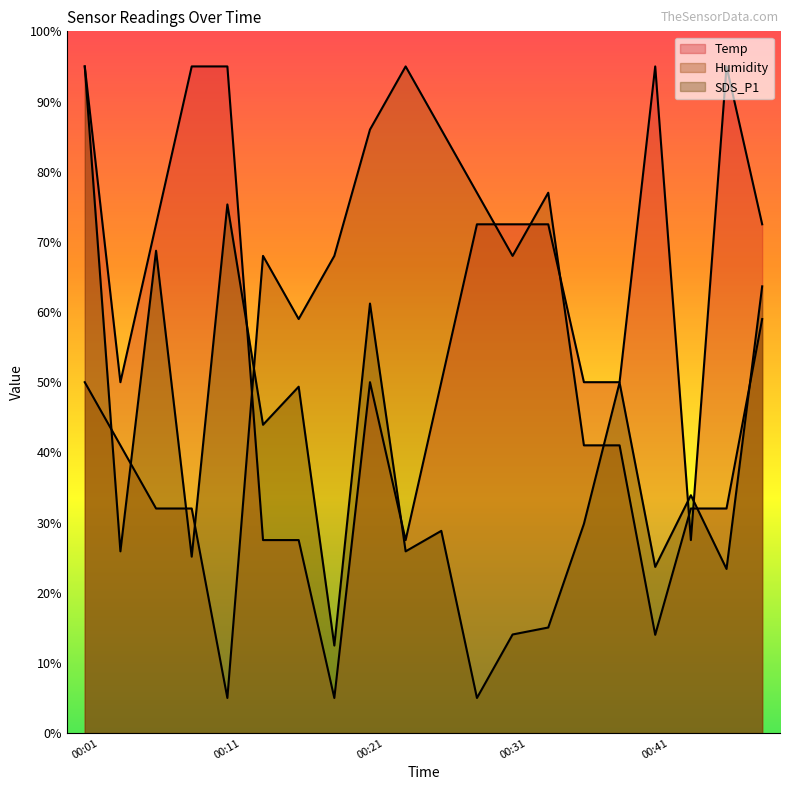

What is the spread (max minus min) of values at 00:46?

71.6